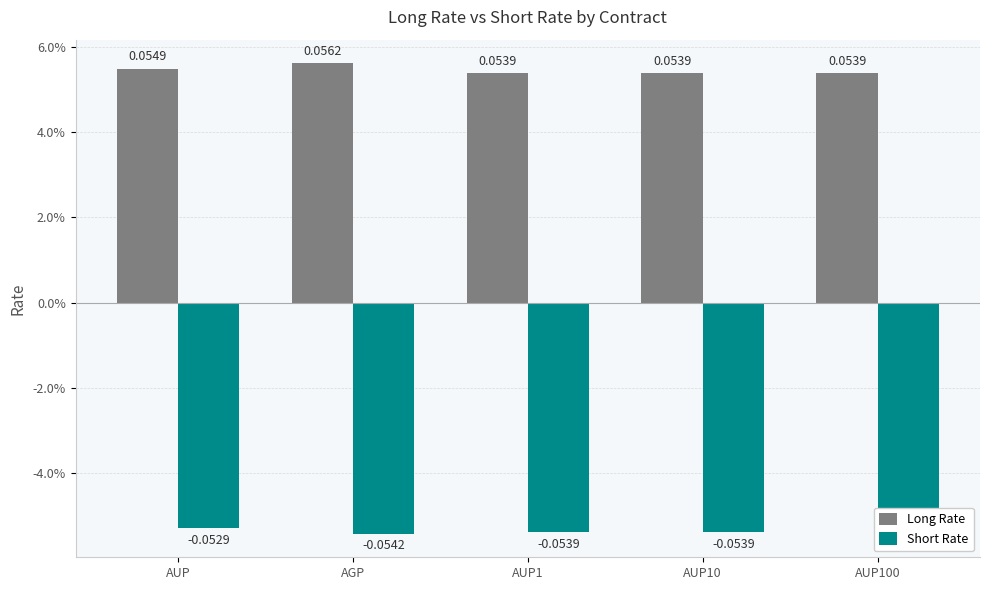

Which series has the largest total across all categories?

Long Rate